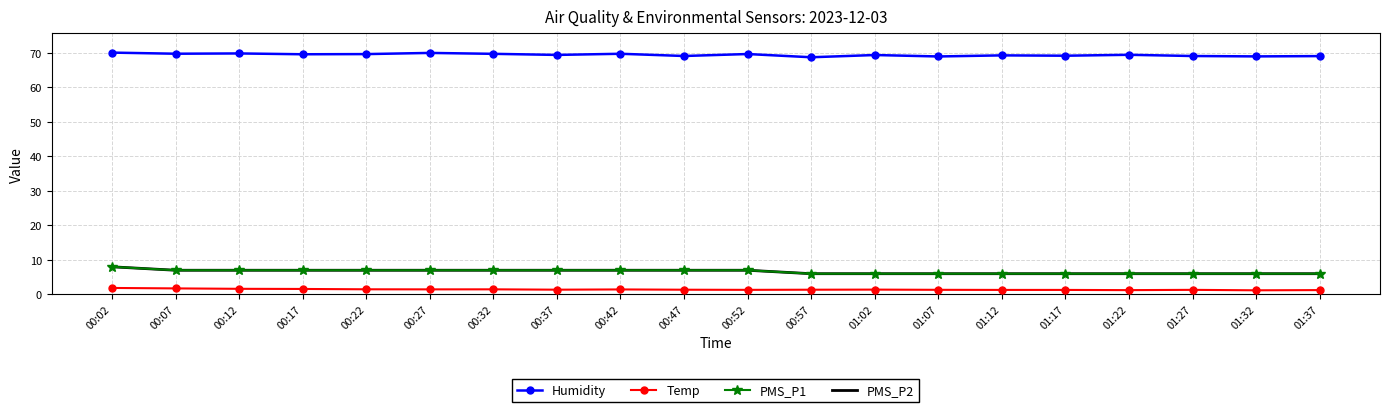

What is the spread (max minus min) of values at 01:37?

67.8